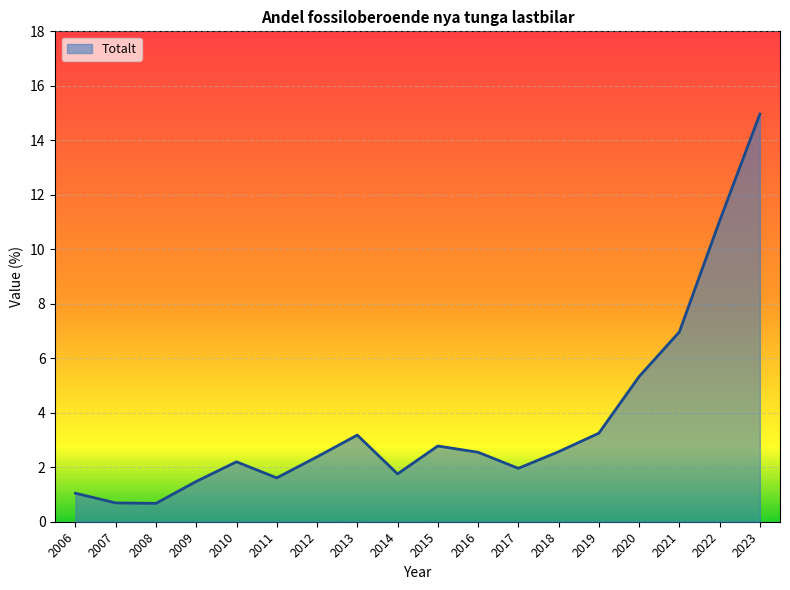

The value at 2007 is 0.7. True or false?

True